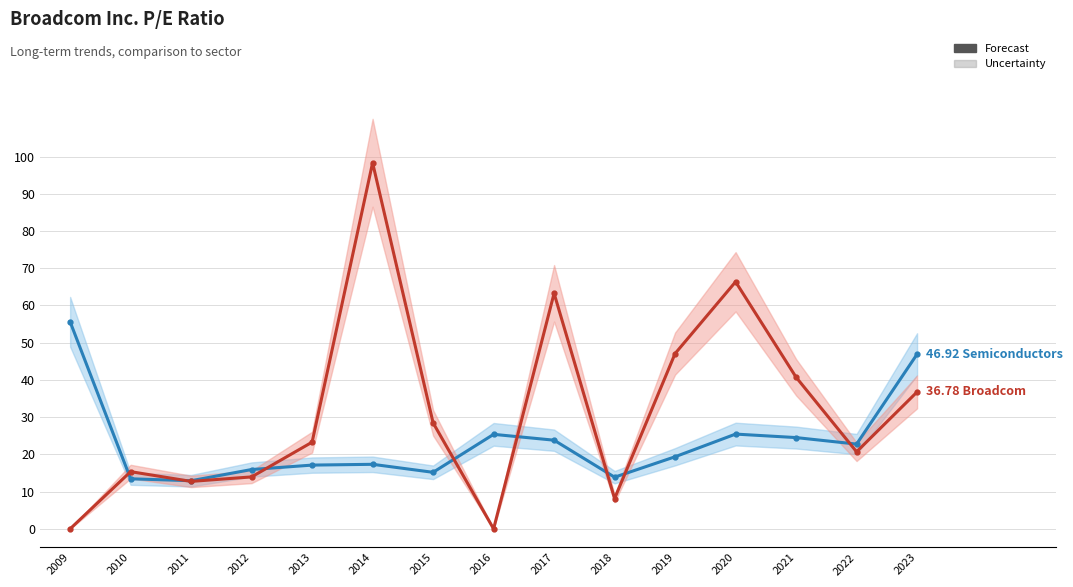

What is the total value across all series at 2015?

43.7